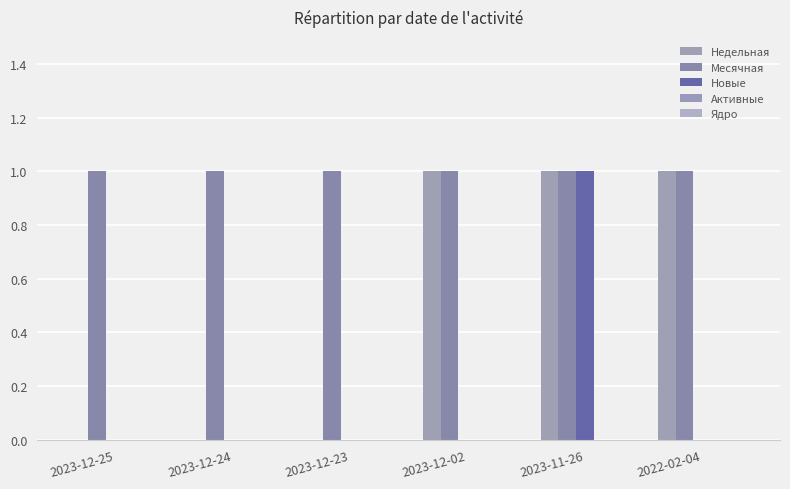

Rank the series at 2023-12-23 from lowest to highest value.

Недельная, Новые, Активные, Ядро, Месячная